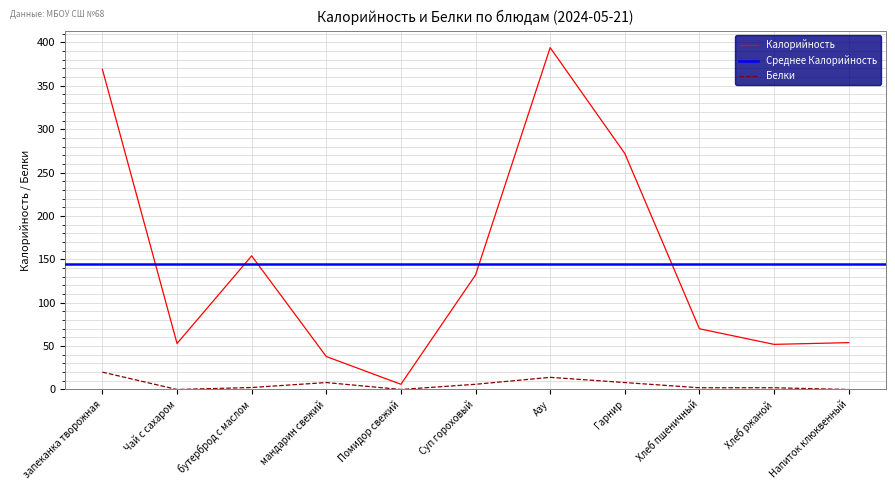

True or false: Белки and Калорийность cross at least once.

False